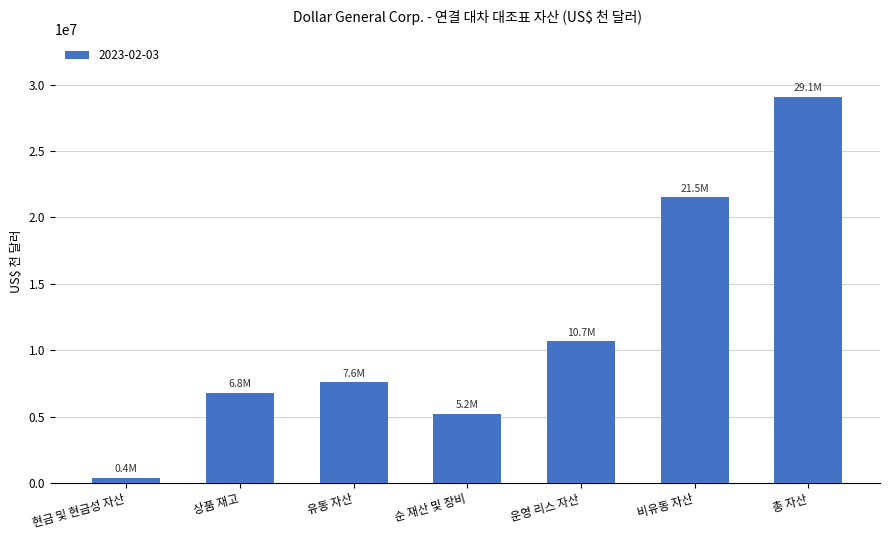

Rank the categories by value from highest to lowest.

총 자산, 비유동 자산, 운영 리스 자산, 유동 자산, 상품 재고, 순 재산 및 장비, 현금 및 현금성 자산